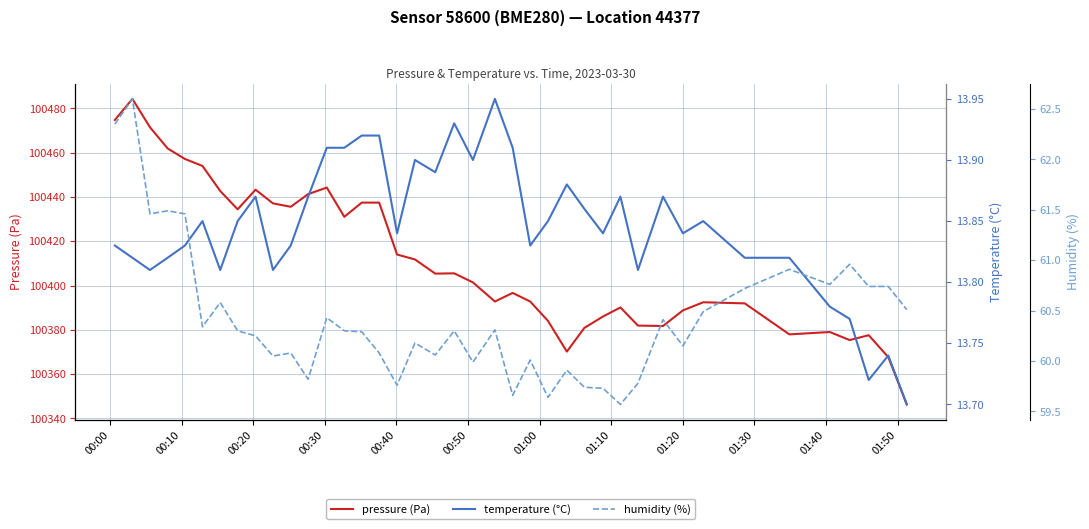

At how many categories does at least one series exceed 82788?

40